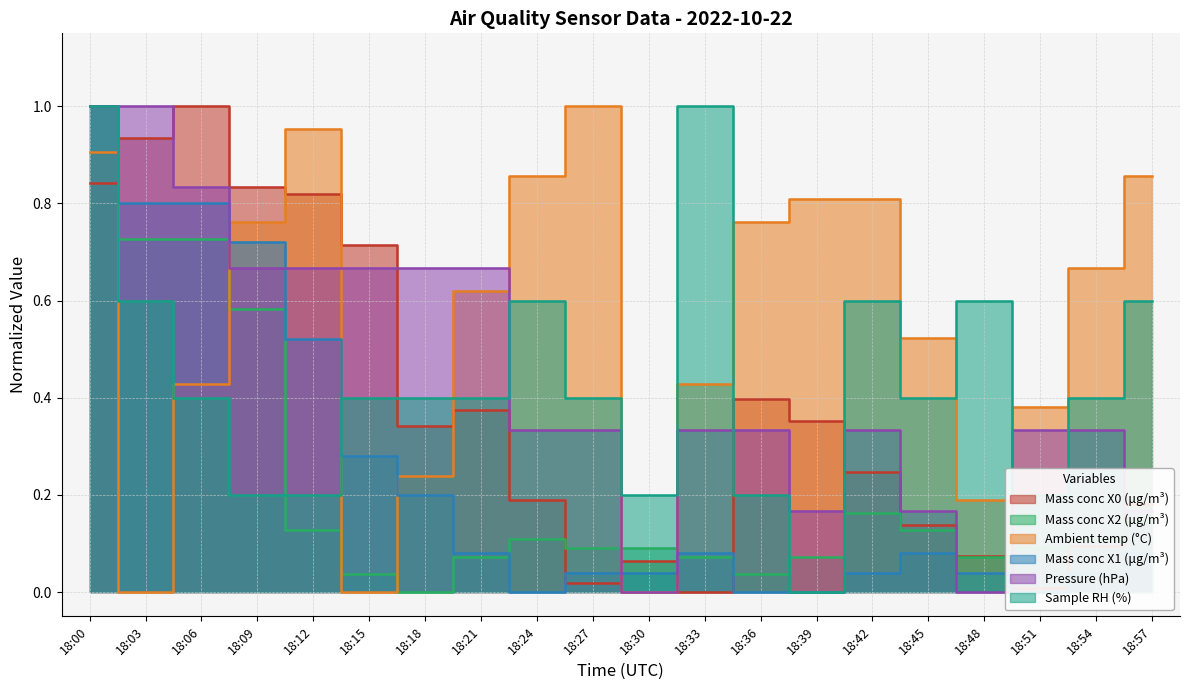

True or false: Mass conc X1 (μg/m³) has a value of 0.4 at 18:09.

False